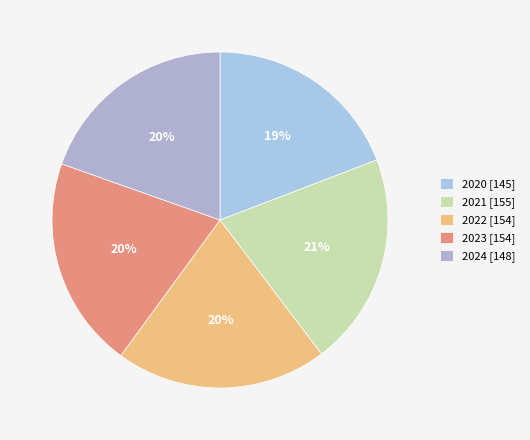

Rank the categories by value from highest to lowest.

2021, 2022, 2023, 2024, 2020